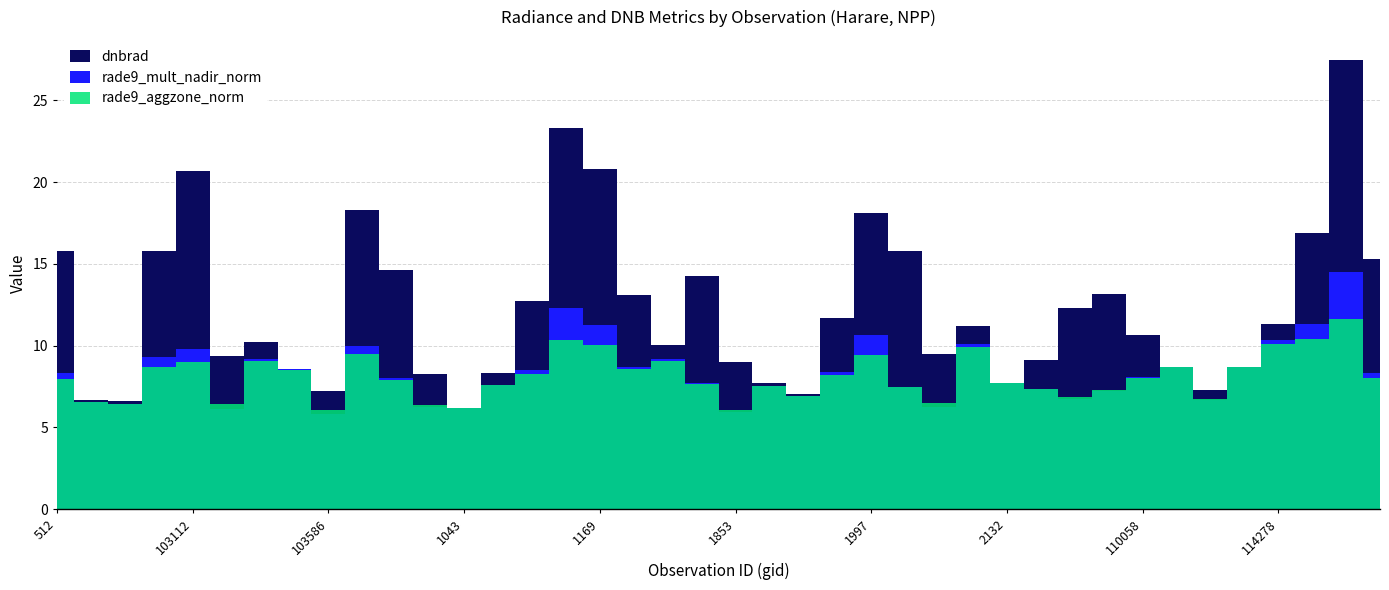

How many lines are shown in the chart?

3